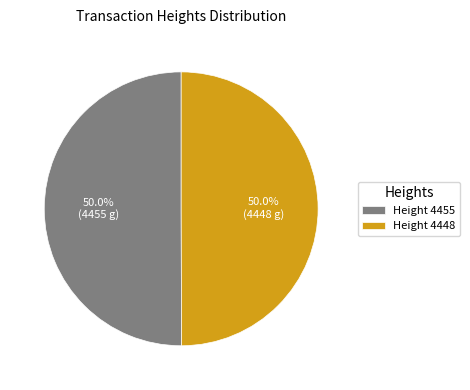

Approximately how many times larger is the value at Height 4455 compared to Height 4448?

1.0